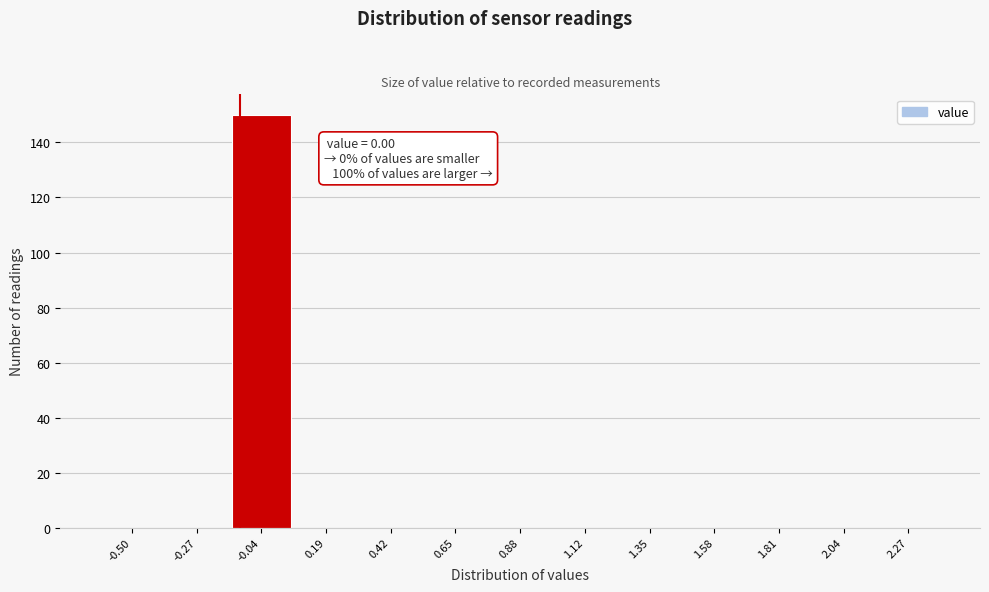

Reading right to left, what are all the values shown in this chart?

2.27=0	2.04=0	1.81=0	1.58=0	1.35=0	1.12=0	0.88=0	0.65=0	0.42=0	0.19=0	-0.04=150	-0.27=0	-0.50=0